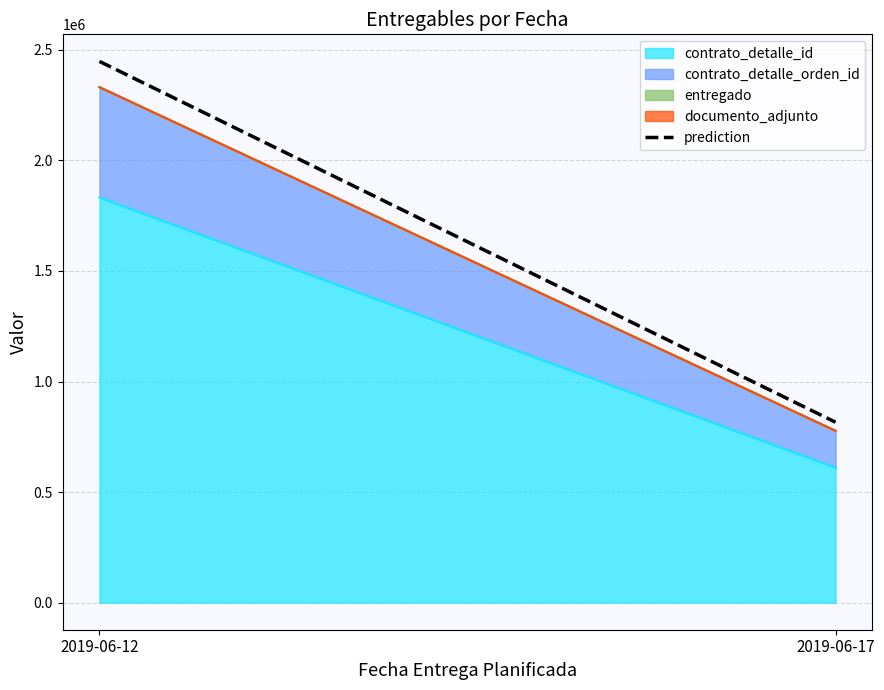

What is the average value?

1631645.4